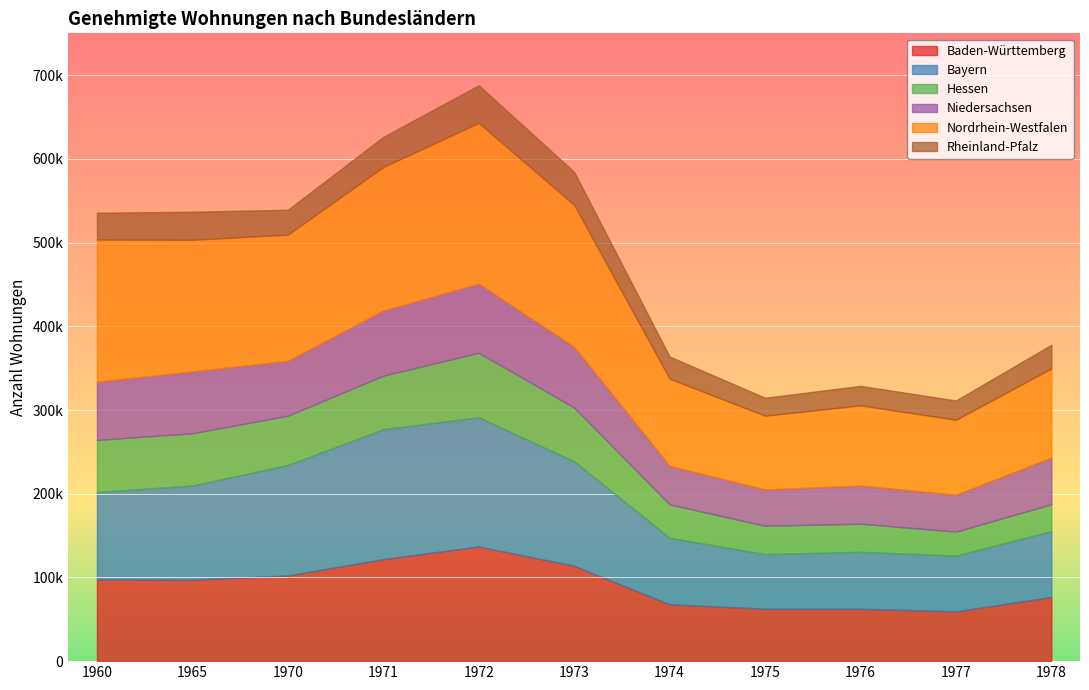

Between 1970 and 1960, which is larger?

1970